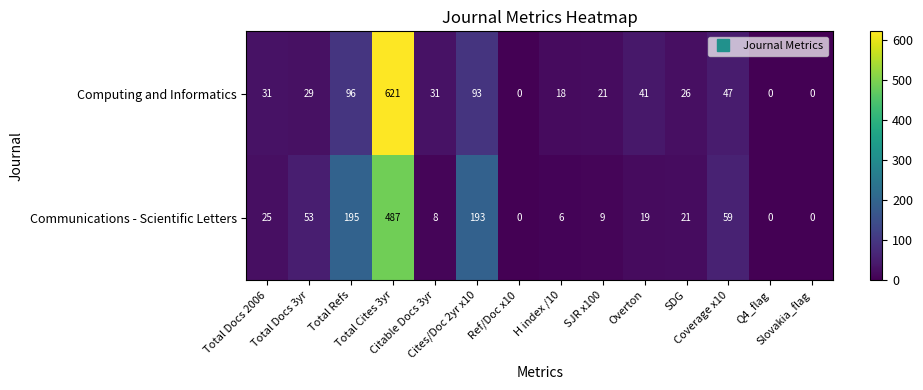

At Citable Docs 3yr, list the series in order from smallest to largest.

Communications - Scientific Letters, Computing and Informatics